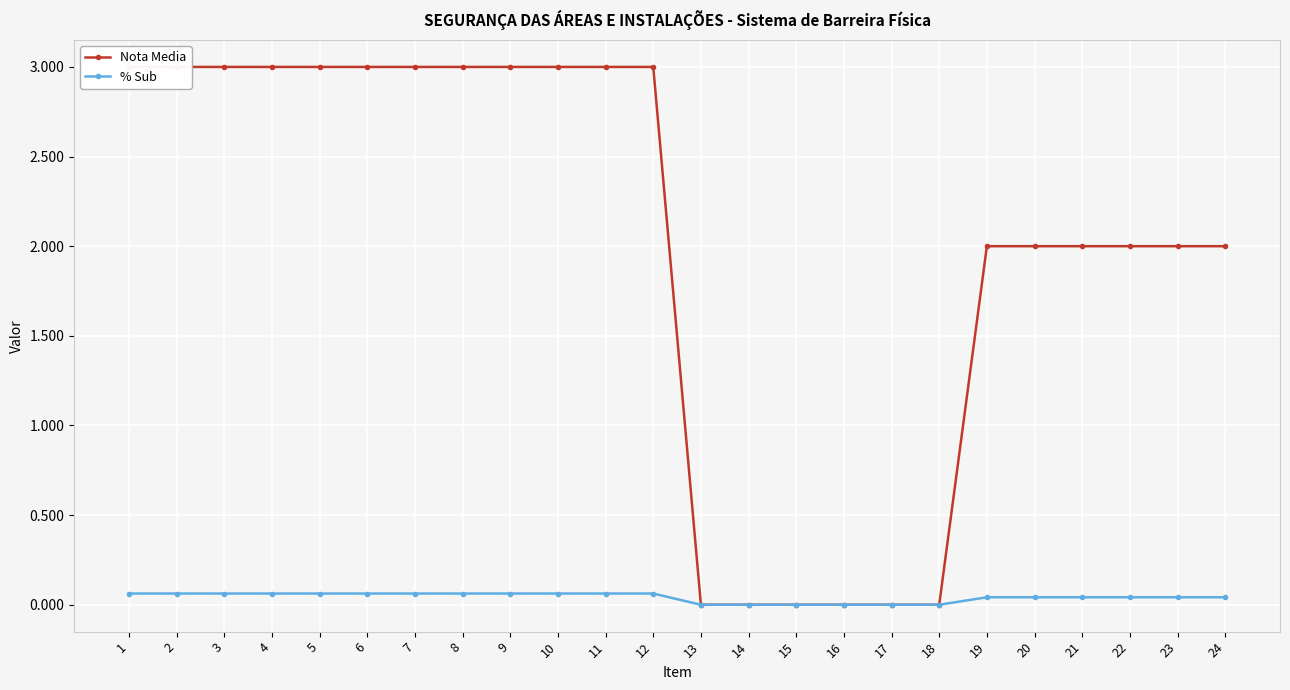

Reading right to left, what are all the values shown in this chart?

Nota Media: 2.0	2.0	2.0	2.0	2.0	2.0	0.0	0.0	0.0	0.0	0.0	0.0	3.0	3.0	3.0	3.0	3.0	3.0	3.0	3.0	3.0	3.0	3.0	3.0
% Sub: 0.0	0.0	0.0	0.0	0.0	0.0	0.0	0.0	0.0	0.0	0.0	0.0	0.1	0.1	0.1	0.1	0.1	0.1	0.1	0.1	0.1	0.1	0.1	0.1